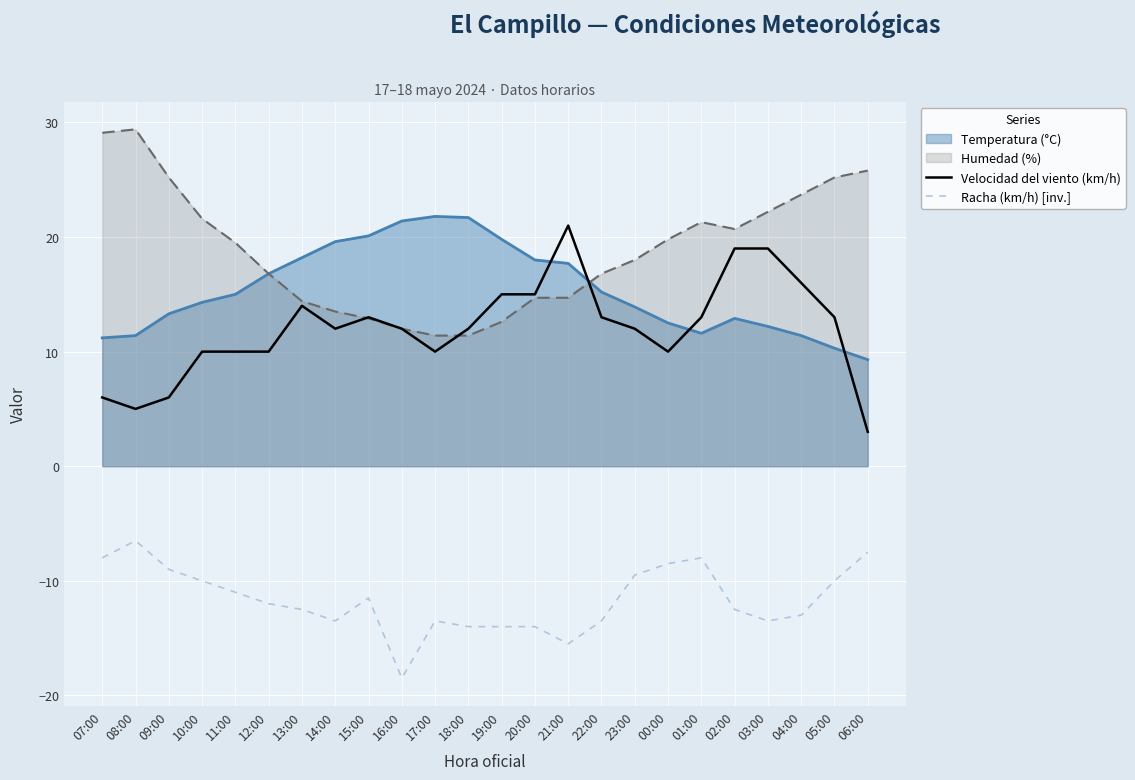

What is the value of the Racha (km/h) [inv.] point at the 17th from the left?

-9.5